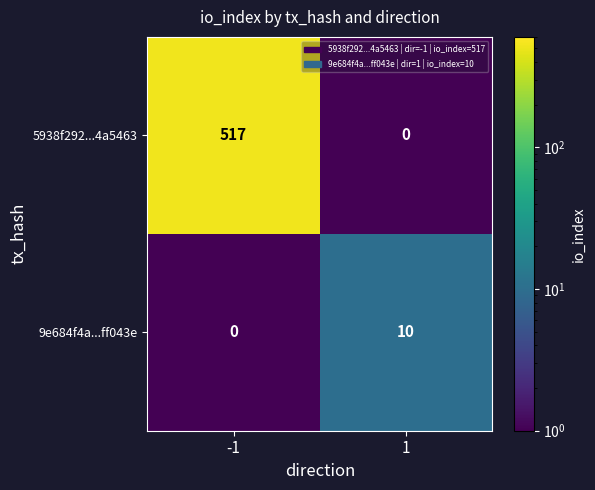

At -1, list the series in order from smallest to largest.

9e684f4a...ff043e, 5938f292...4a5463